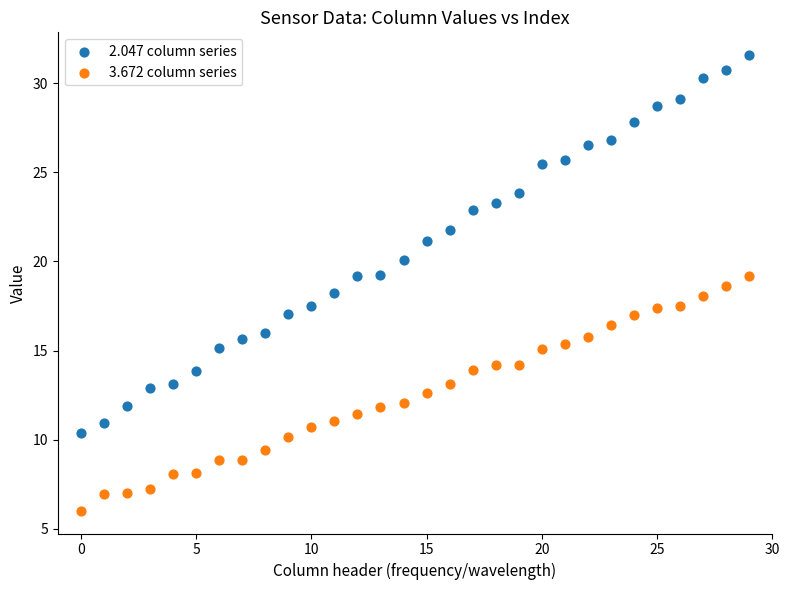

Across all data points, what is the range of Y values (max minus min)?

25.5